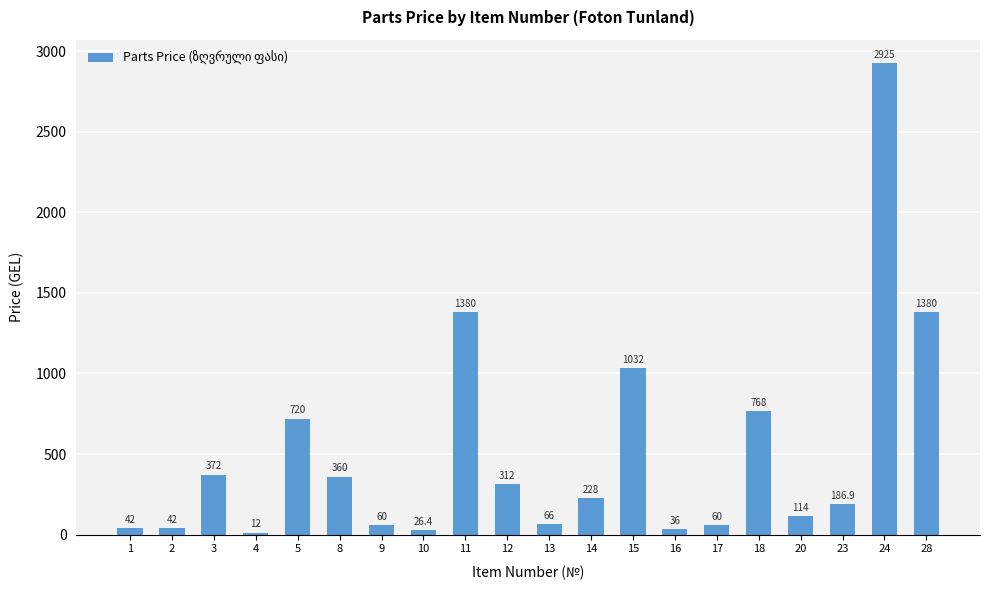

What is the sum of the values at 10 and 17?

86.4